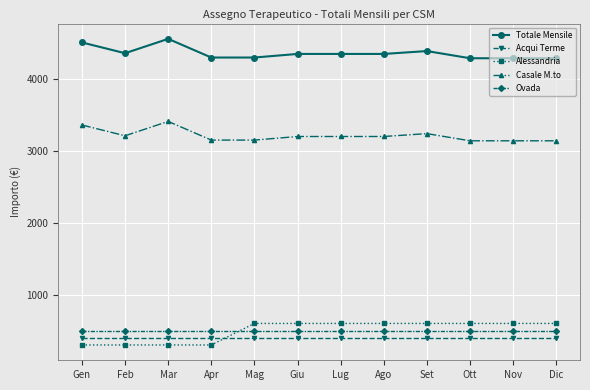

Between Feb and Dic, which series saw the biggest shift?

Alessandria